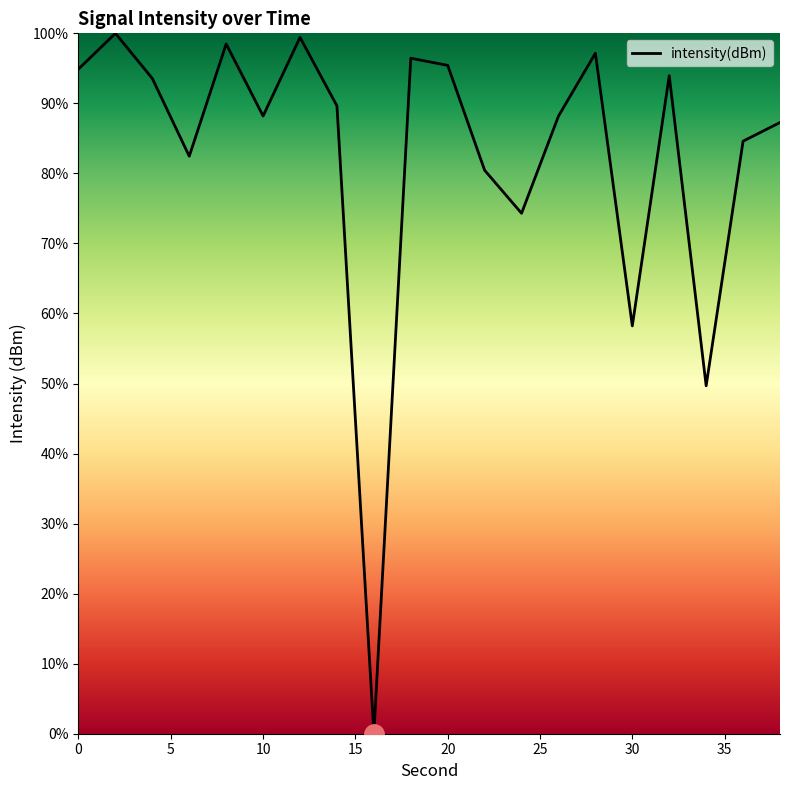

What is the difference between the maximum and minimum values?

100.0